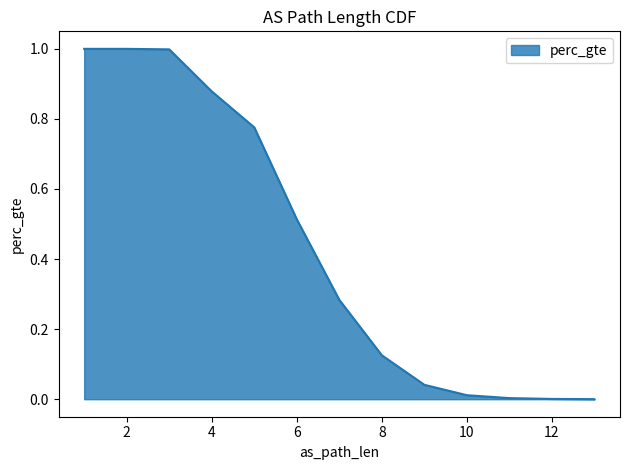

What is the difference between the values at 8 and 10?

0.1